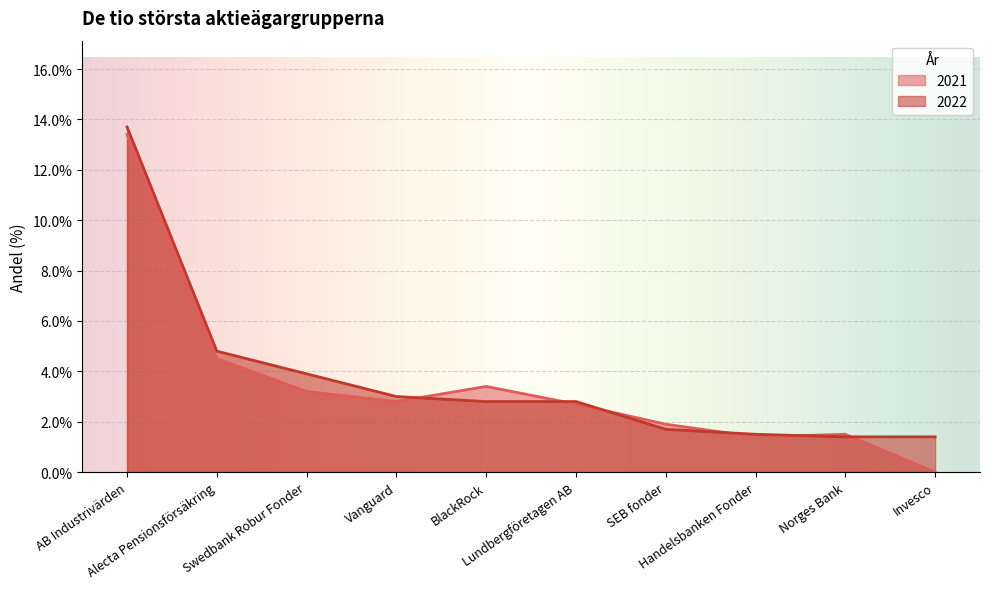

Rank the series by their maximum value, from lowest to highest.

2021, 2022